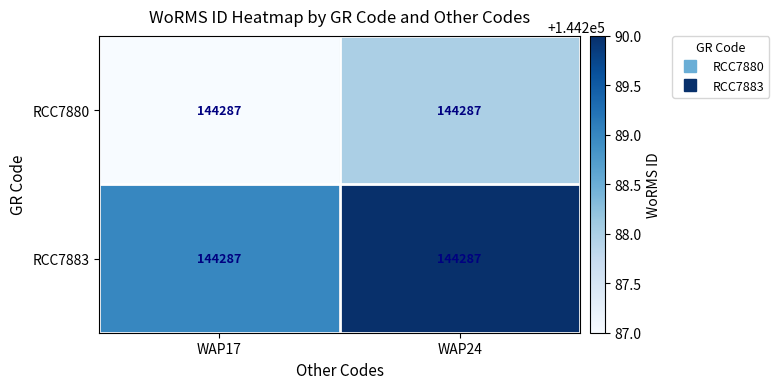

Is the value of RCC7883 at WAP24 greater than the value of RCC7880 at WAP24?

Yes